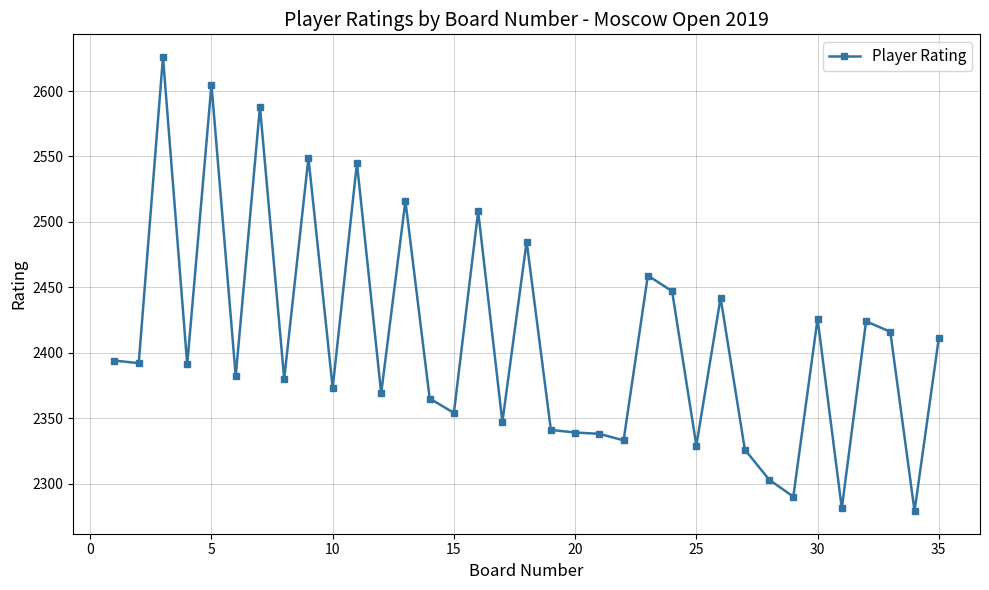

Does the chart display data point markers on the line(s)?

Yes